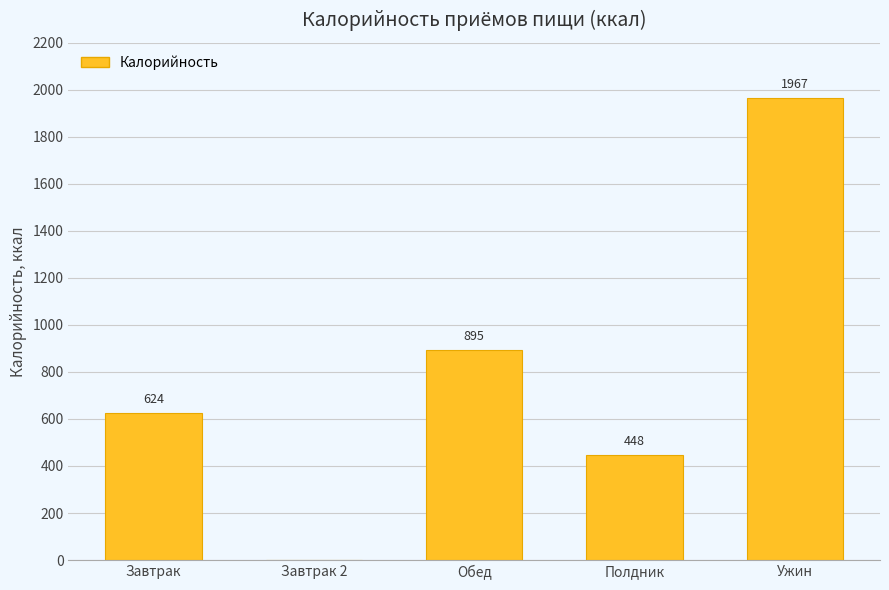

Where is the data nearest to the value 983?

Обед